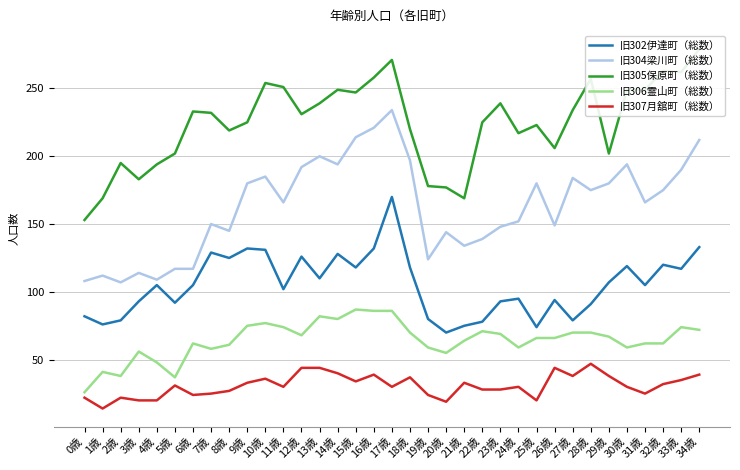

Reading left to right, extract all data points from this chart.

旧302伊達町（総数）: 82	76	79	93	105	92	105	129	125	132	131	102	126	110	128	118	132	170	118	80	70	75	78	93	95	74	94	79	91	107	119	105	120	117	133
旧304梁川町（総数）: 108	112	107	114	109	117	117	150	145	180	185	166	192	200	194	214	221	234	197	124	144	134	139	148	152	180	149	184	175	180	194	166	175	190	212
旧305保原町（総数）: 153	169	195	183	194	202	233	232	219	225	254	251	231	239	249	247	258	271	220	178	177	169	225	239	217	223	206	234	257	202	249	249	263	262	279
旧306霊山町（総数）: 26	41	38	56	48	37	62	58	61	75	77	74	68	82	80	87	86	86	70	59	55	64	71	69	59	66	66	70	70	67	59	62	62	74	72
旧307月舘町（総数）: 22	14	22	20	20	31	24	25	27	33	36	30	44	44	40	34	39	30	37	24	19	33	28	28	30	20	44	38	47	38	30	25	32	35	39